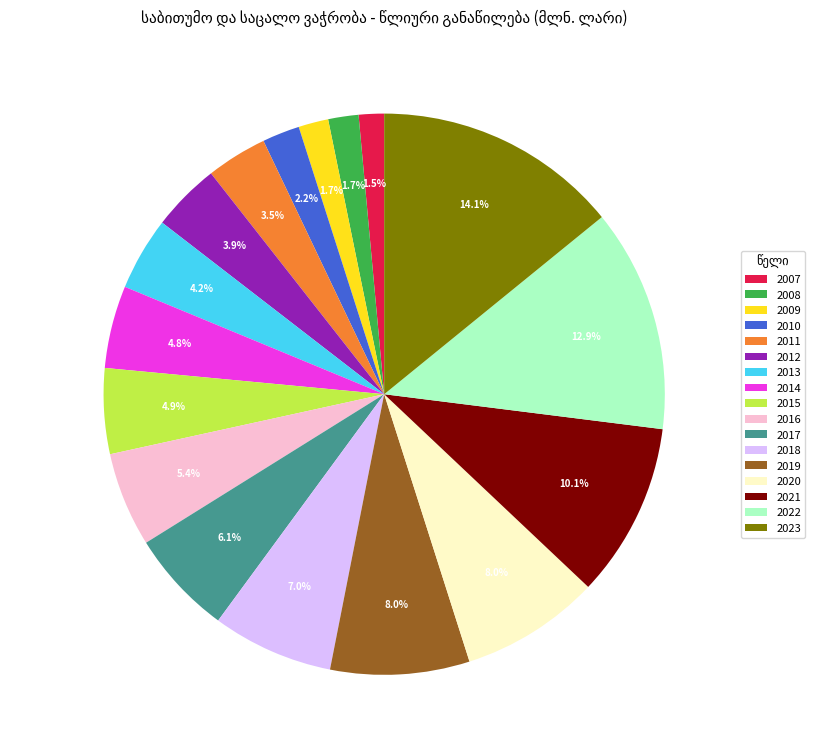

Combined, do 2019 and 2023 account for over 50%?

No